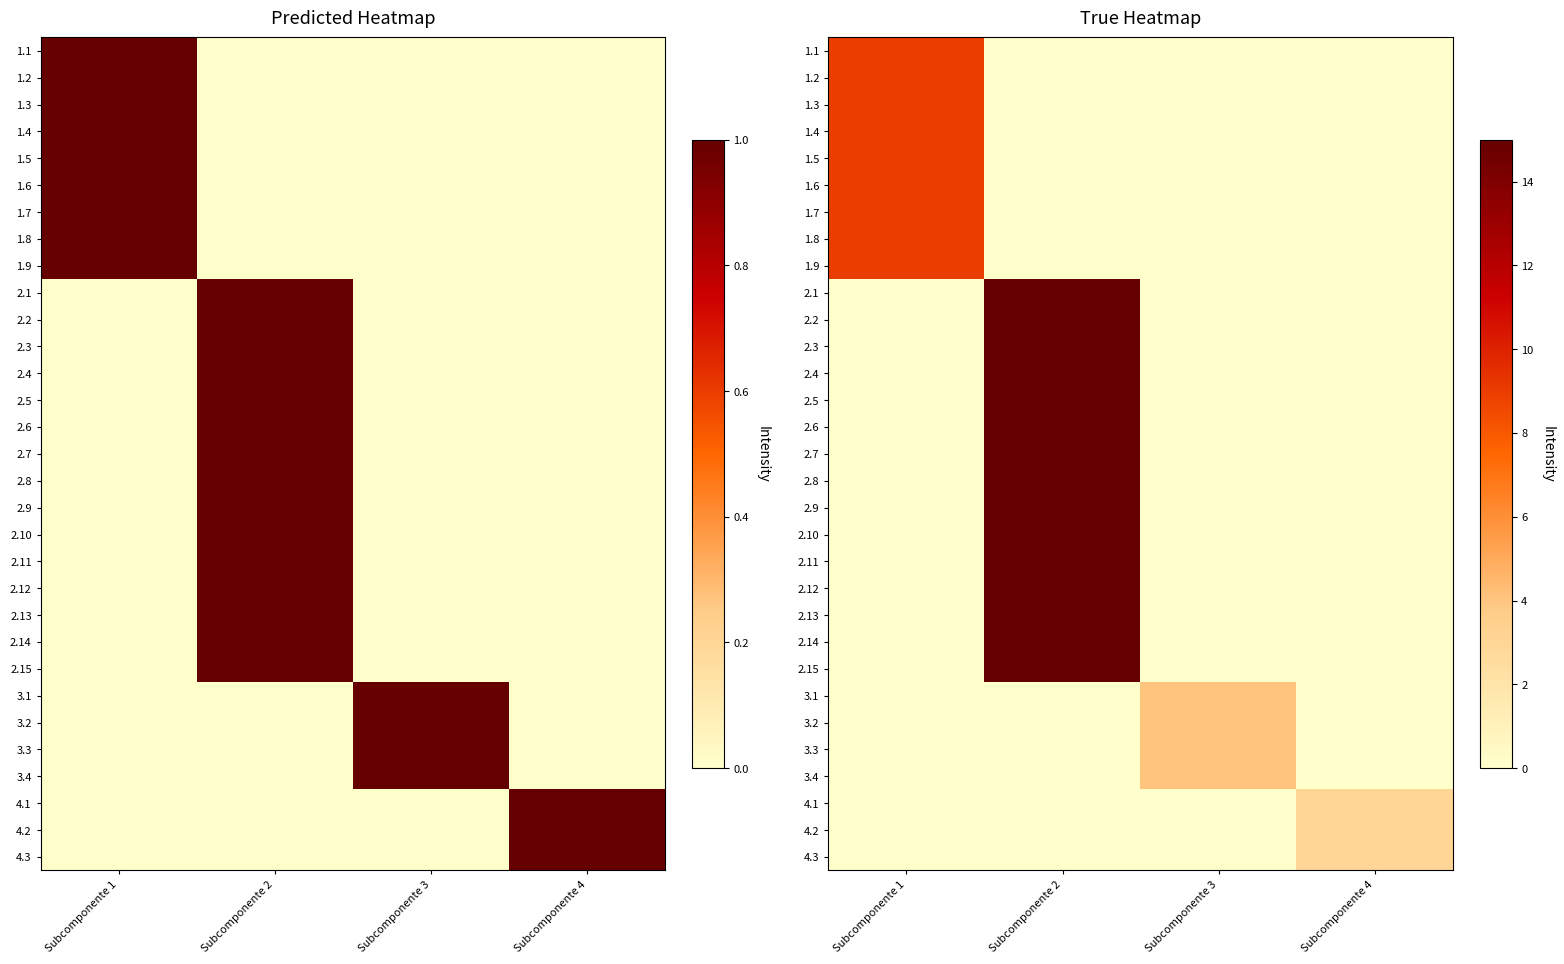

How many values in 1.5 are above zero?

1